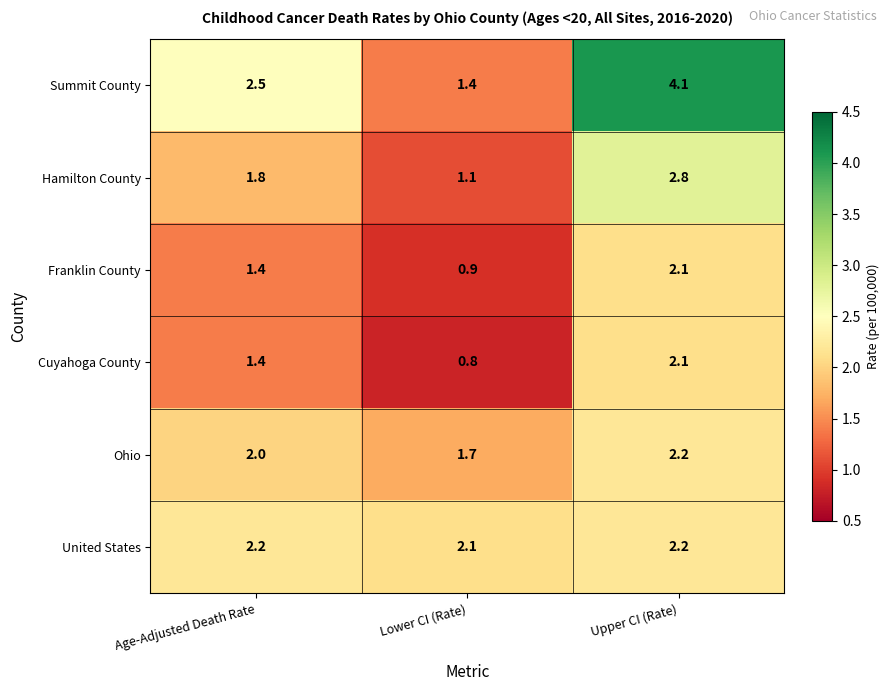

True or false: Hamilton County has a value of 1.8 at Age-Adjusted Death Rate.

True